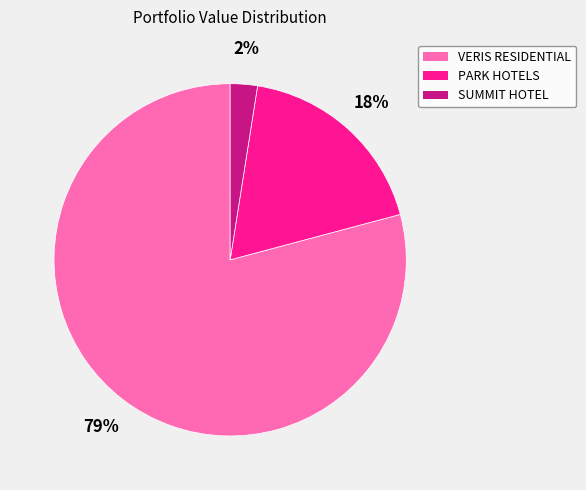

To the nearest percent, what portion does SUMMIT HOTEL represent?

2%